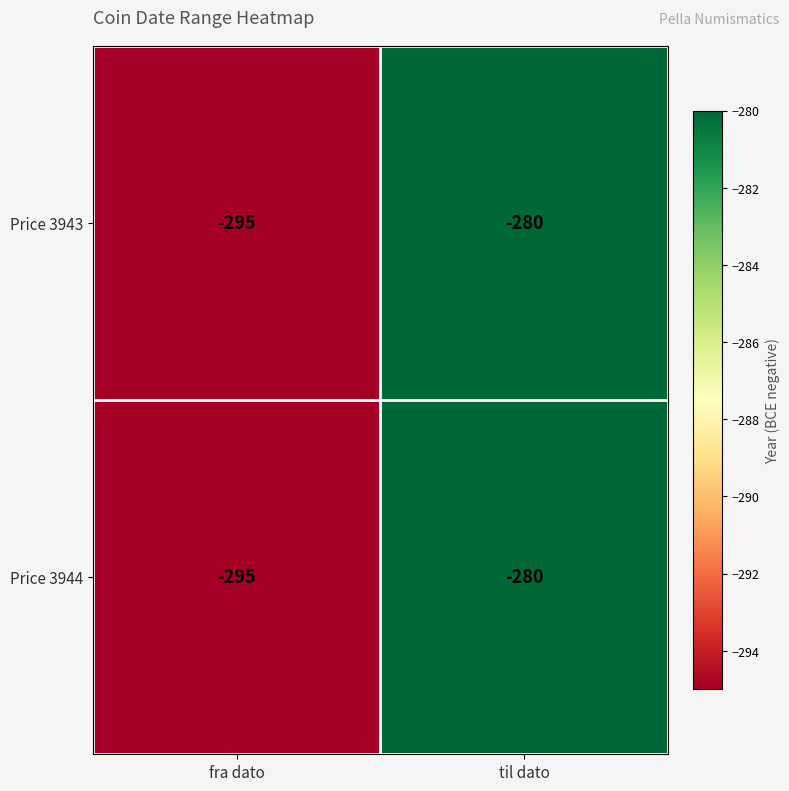

How many data points does each series have?

2